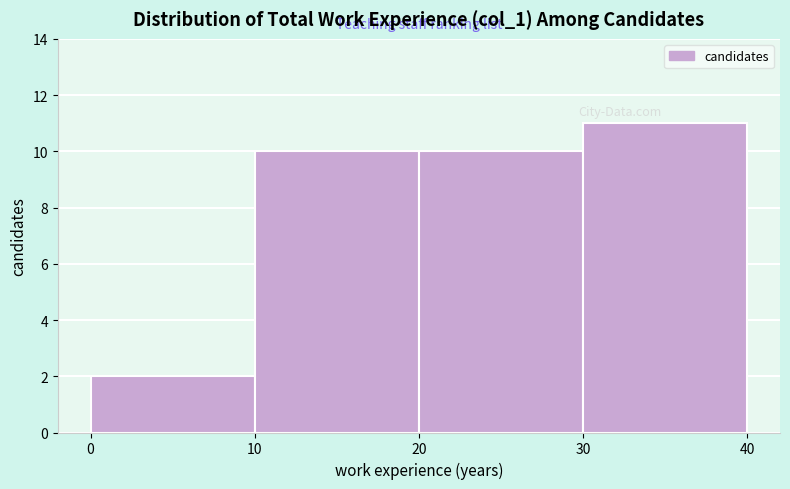

How tall is the bar that spans 20 to 30 on the x-axis? The values are not printed on the chart, so give them approximately, as read against the axis.

10